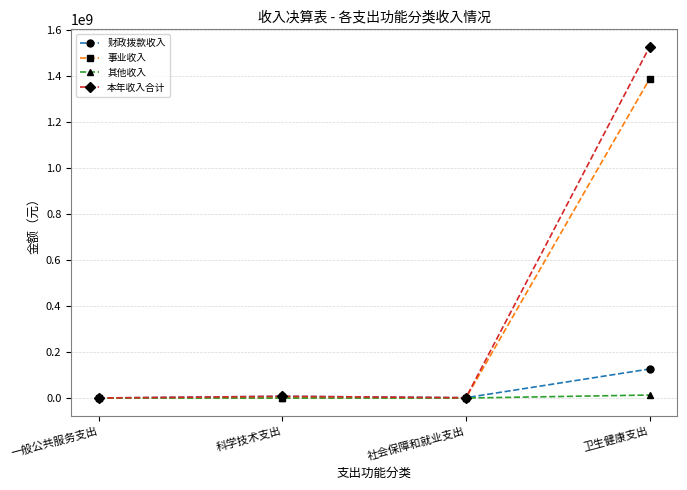

Rank the series at 卫生健康支出 from lowest to highest value.

其他收入, 财政拨款收入, 事业收入, 本年收入合计